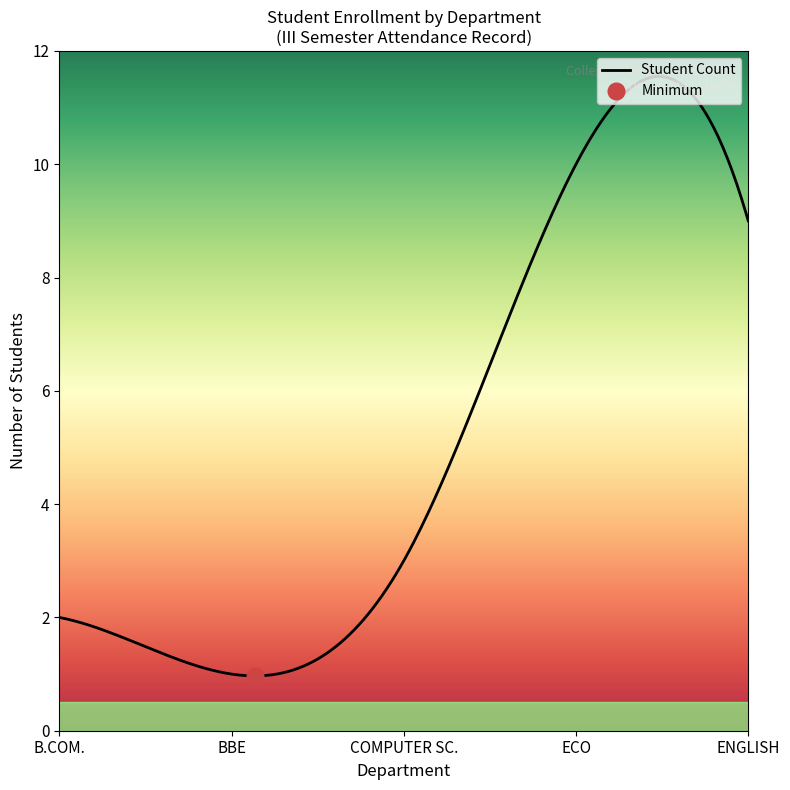

Where is COMPUTER SC. nearest to the value 3?

B.COM.